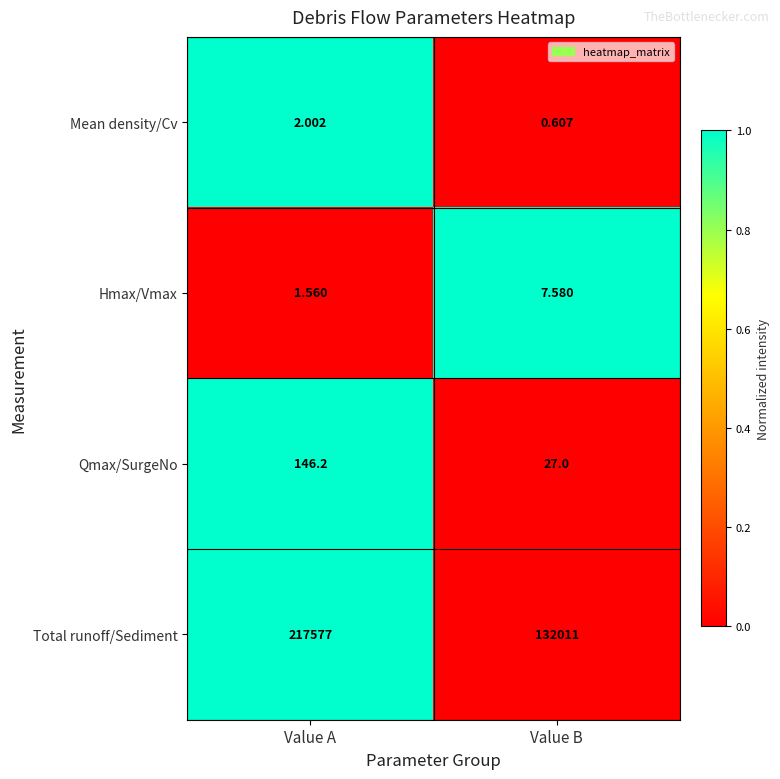

List the series in order of their peak value, lowest first.

Mean density/Cv, Hmax/Vmax, Qmax/SurgeNo, Total runoff/Sediment